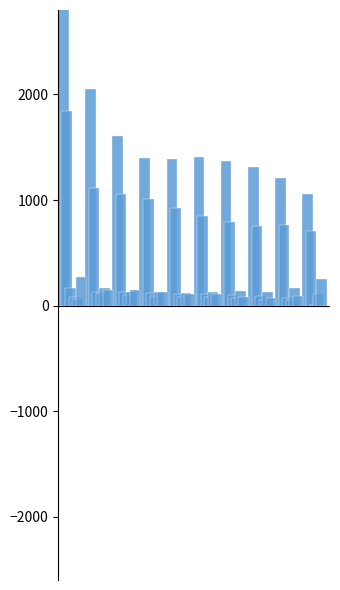

What is the maximum value shown in the chart?

3269.3